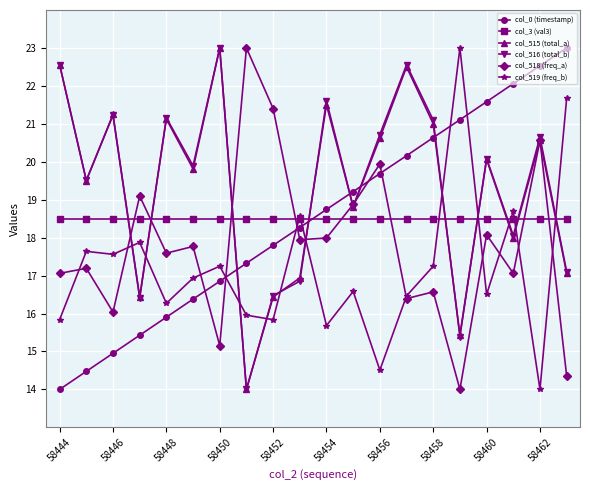

True or false: col_518 (freq_a) has more than 0 points higher than both neighbors.

True